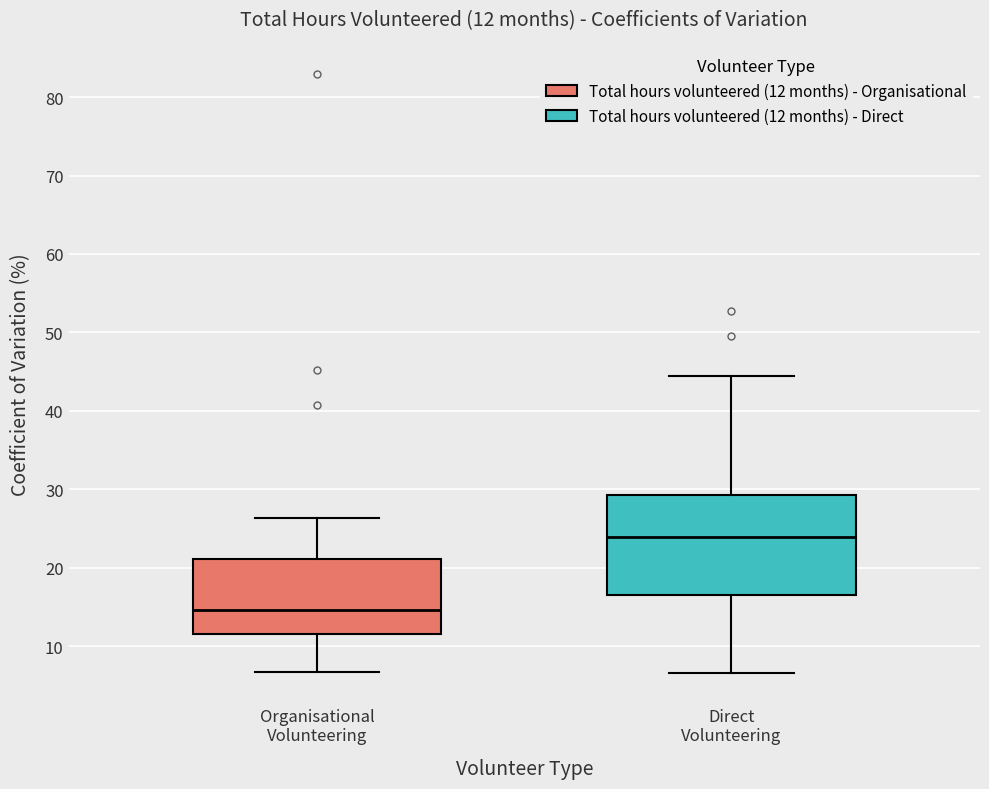

Which box is the tallest, from its lower edge to its upper edge?

Direct Volunteering